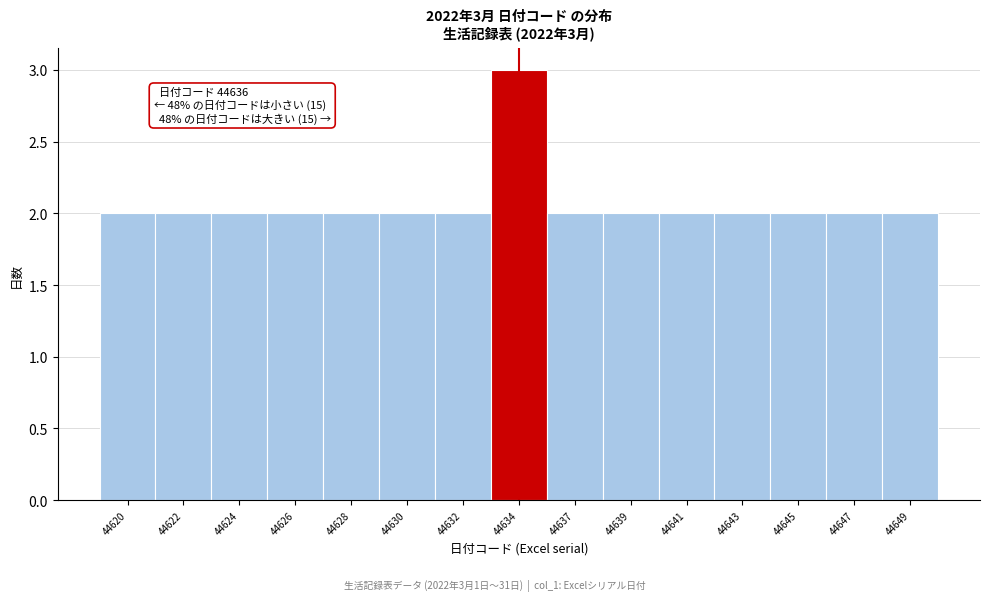

Reading right to left, transcribe all the data shown in this chart.

44649=2	44647=2	44645=2	44643=2	44641=2	44639=2	44637=2	44634=3	44632=2	44630=2	44628=2	44626=2	44624=2	44622=2	44620=2